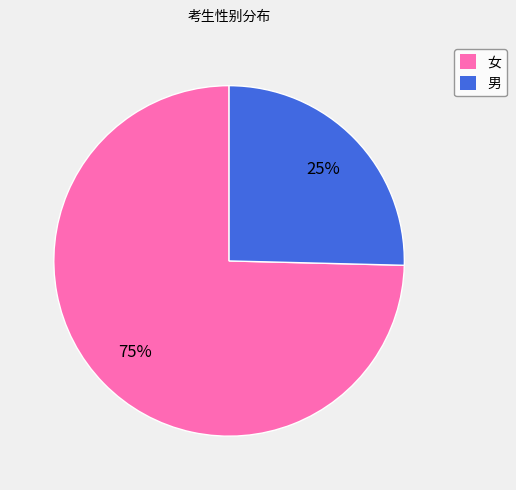

Rank the categories by value from highest to lowest.

女, 男